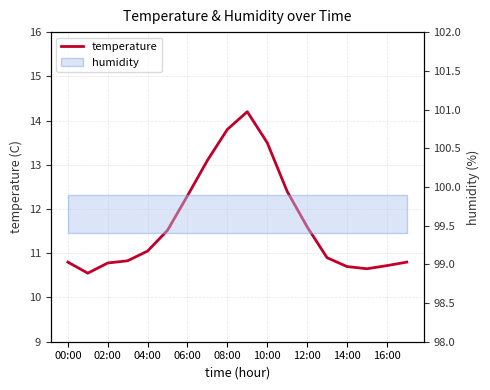

What is the label of the 11th point from the left?

10:00